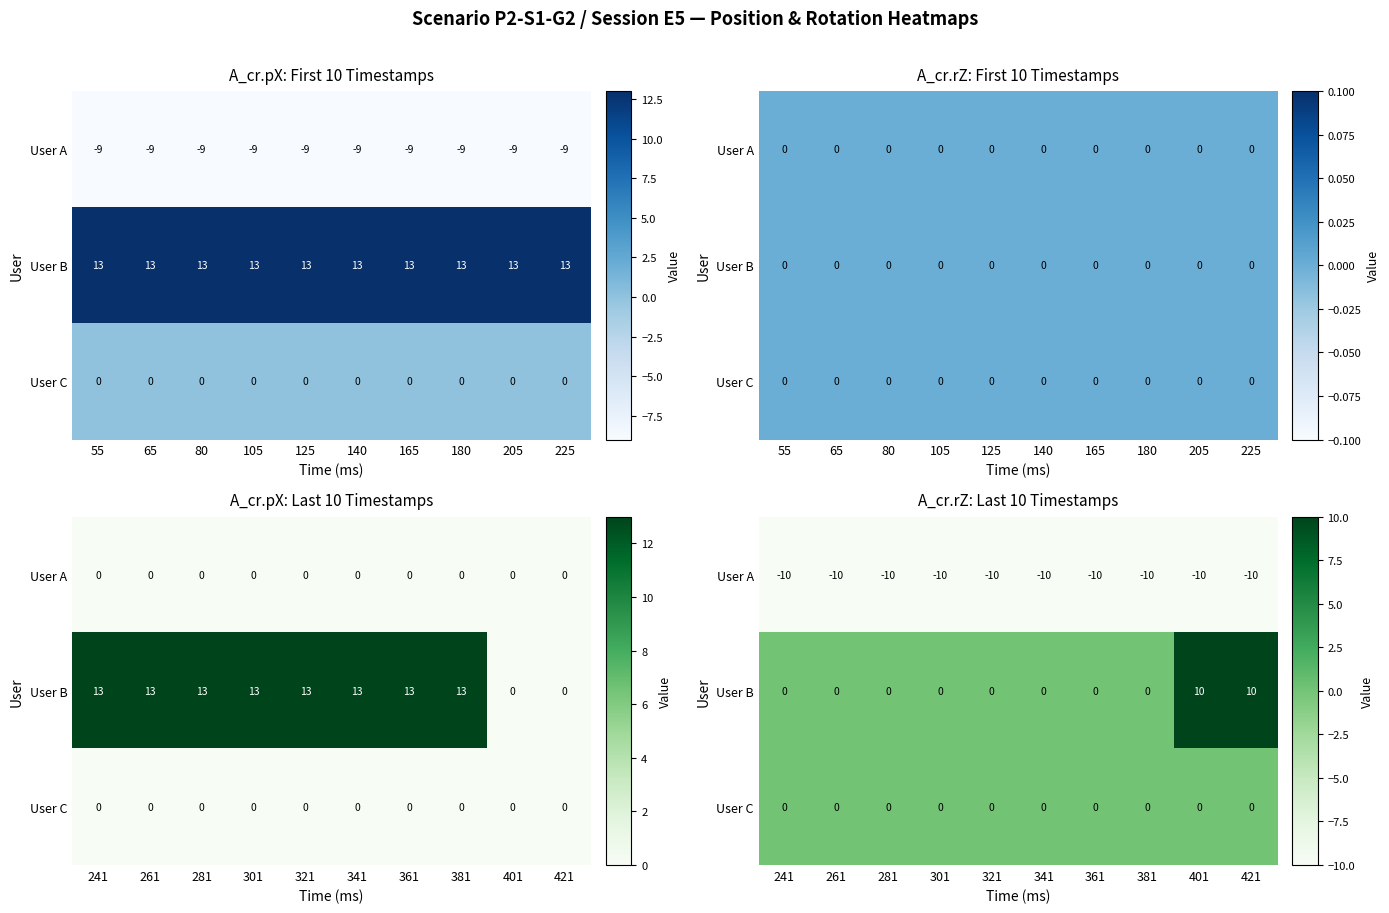

The User B series shows 0 at 361. True or false?

True